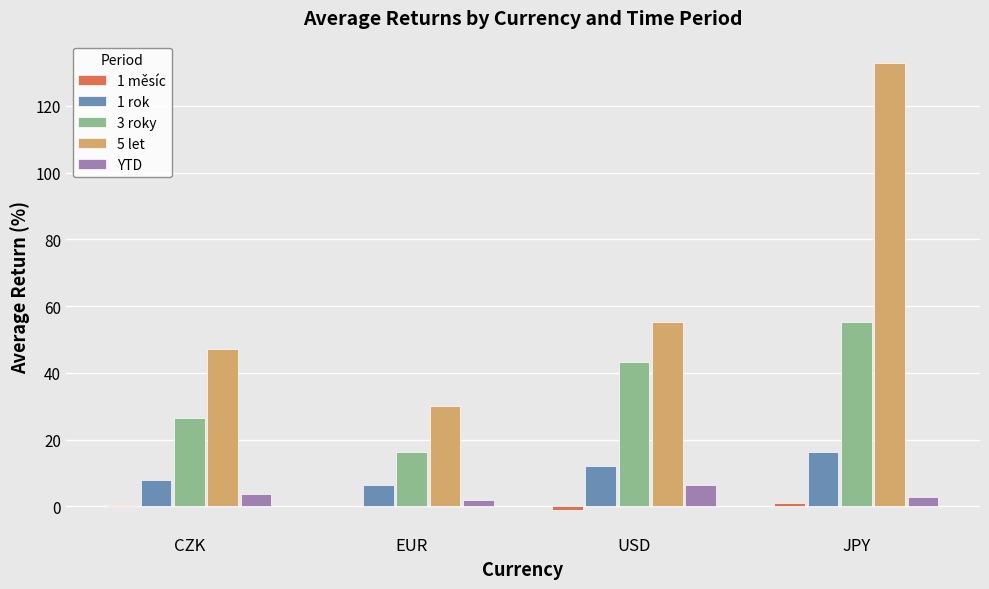

Is it true that 3 roky equals 55.3 at JPY?

True